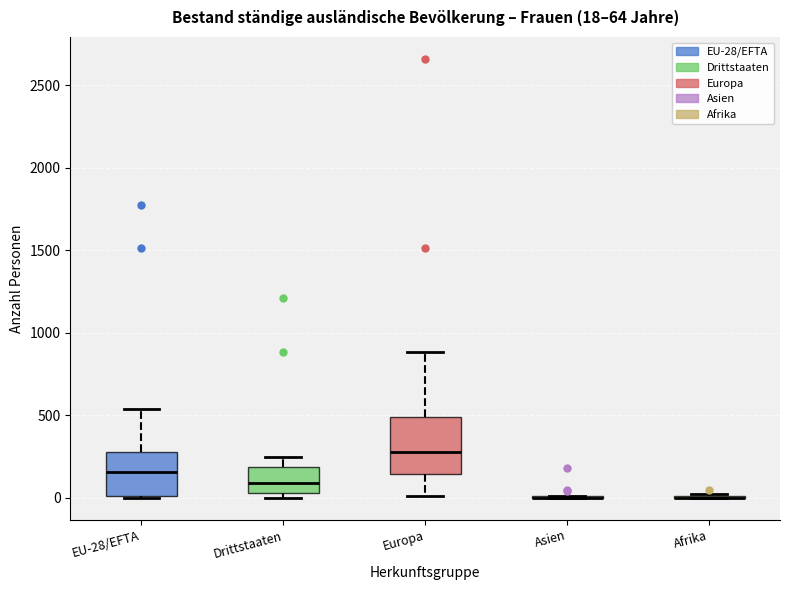

Comparing the boxes themselves (not the whiskers), which one is the tallest?

Europa